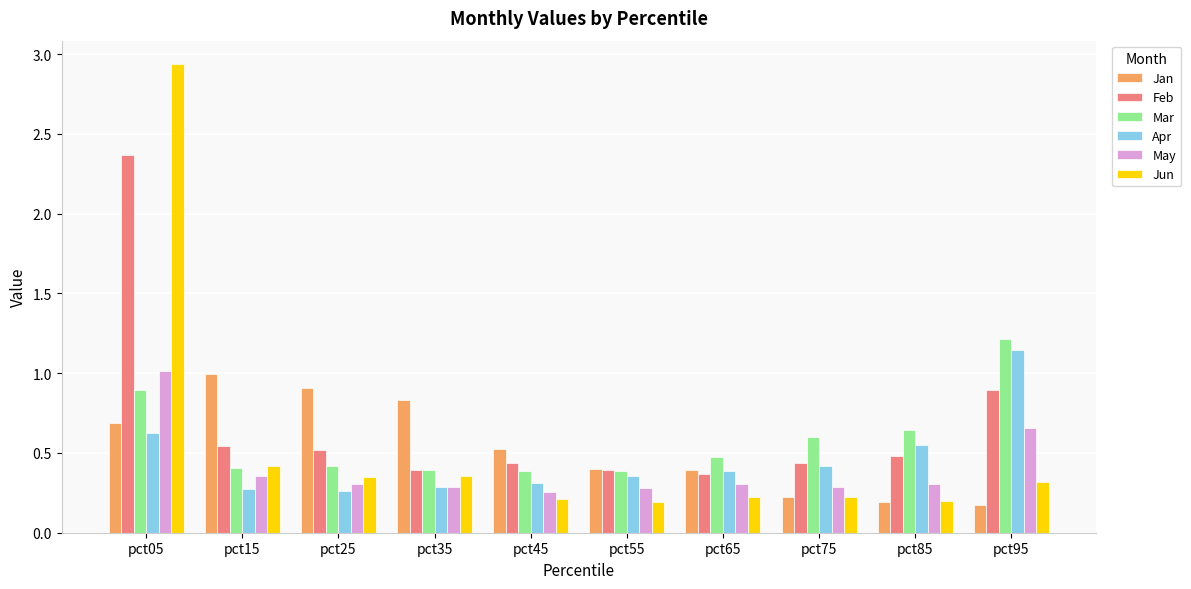

The value of May at pct05 is 1.0. True or false?

True